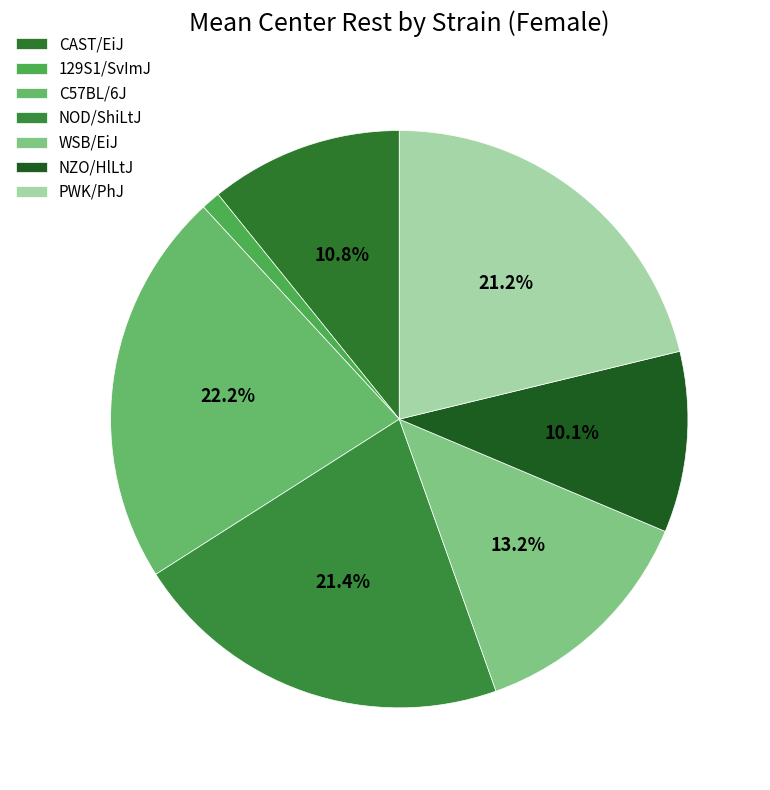

Which category has the biggest portion of the pie?

C57BL/6J